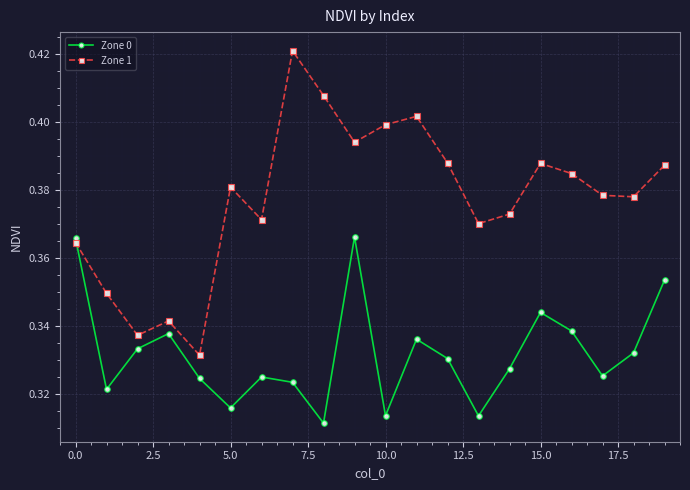

Which series has the largest total across all categories?

Zone 1